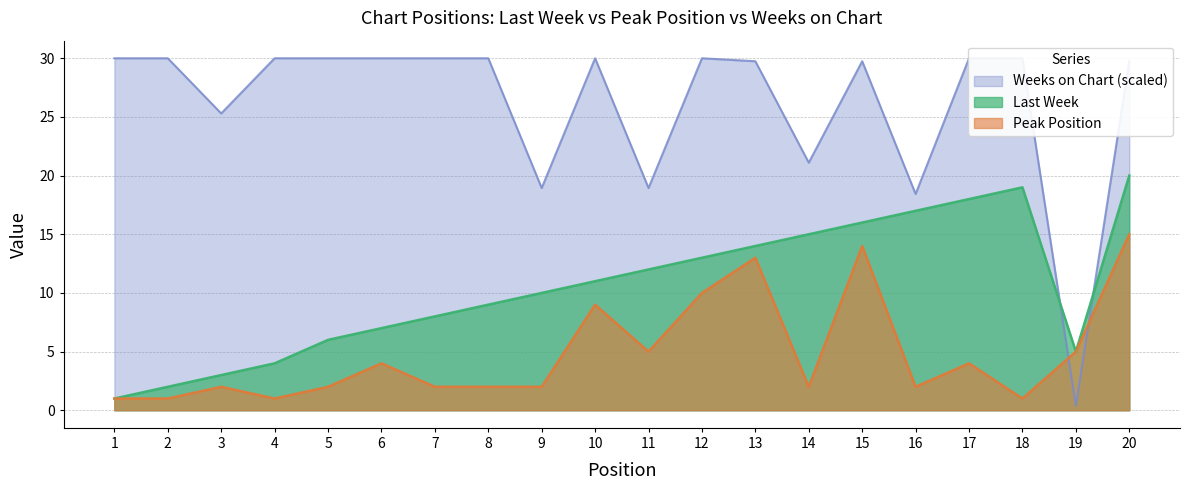

After their last crossing, which series has the higher values: Last Week or Weeks on Chart?

Weeks on Chart